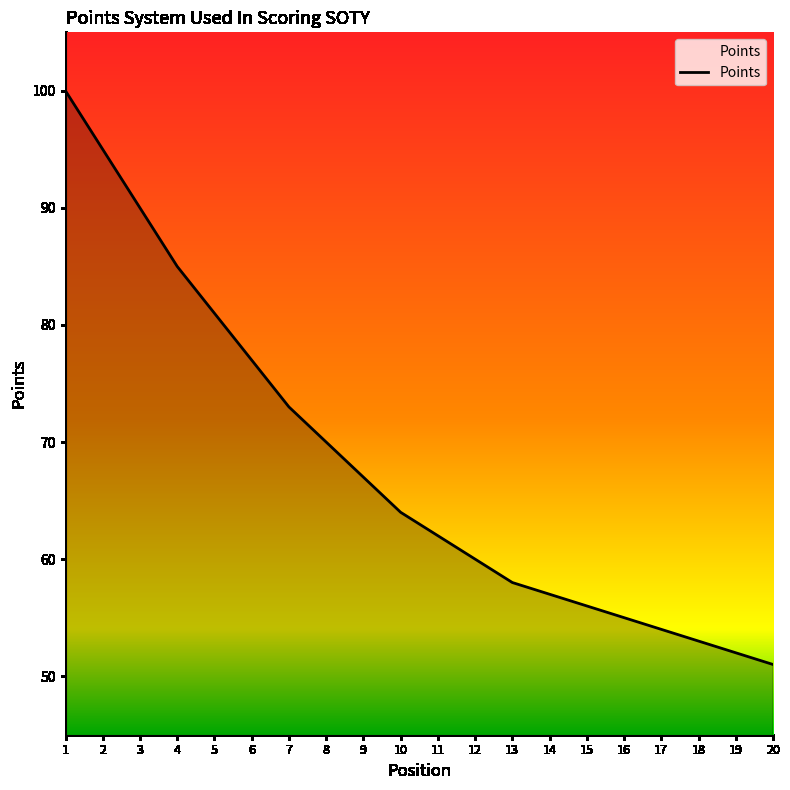

At which category does the chart reach its peak across all series?

1